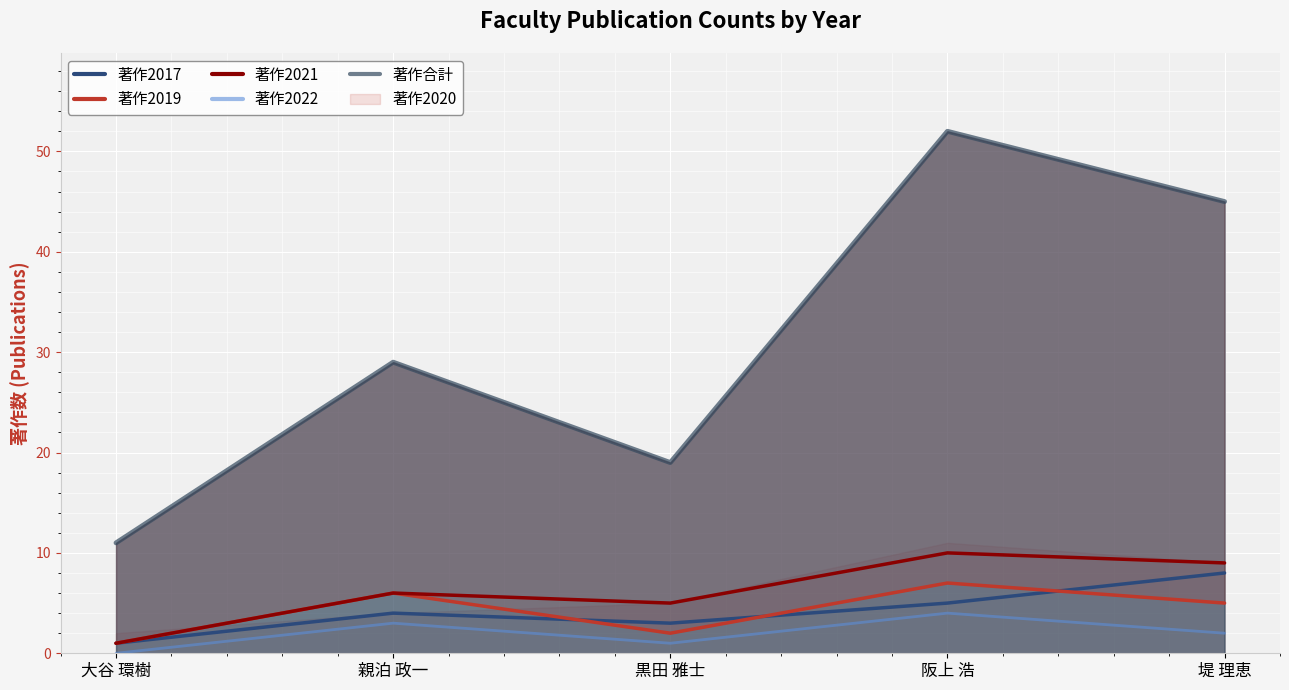

True or false: 著作2022 has a value of 3 at 堤 理恵.

False